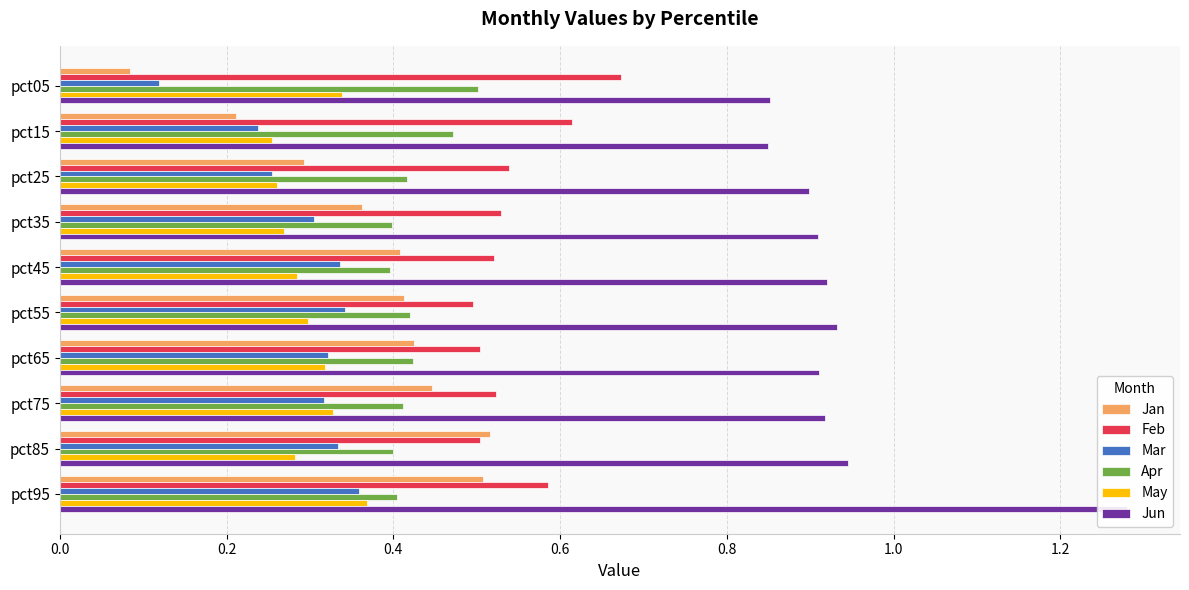

How many bars are there in total?

60